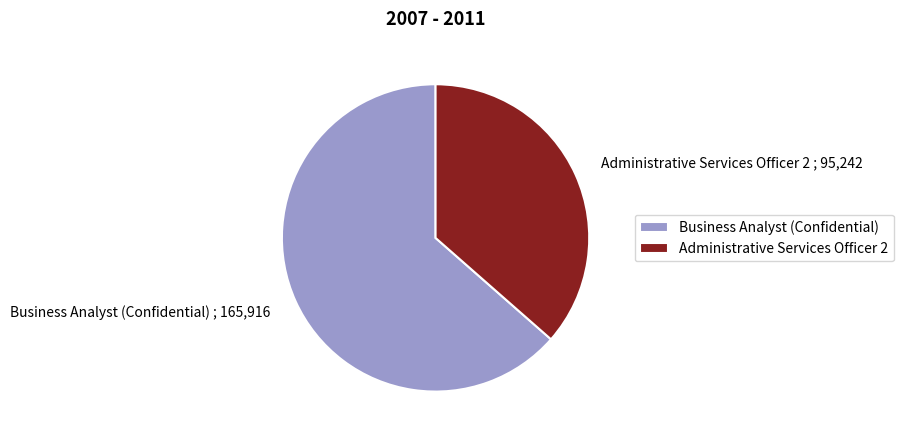

Rank the categories by value from highest to lowest.

Business Analyst (Confidential), Administrative Services Officer 2